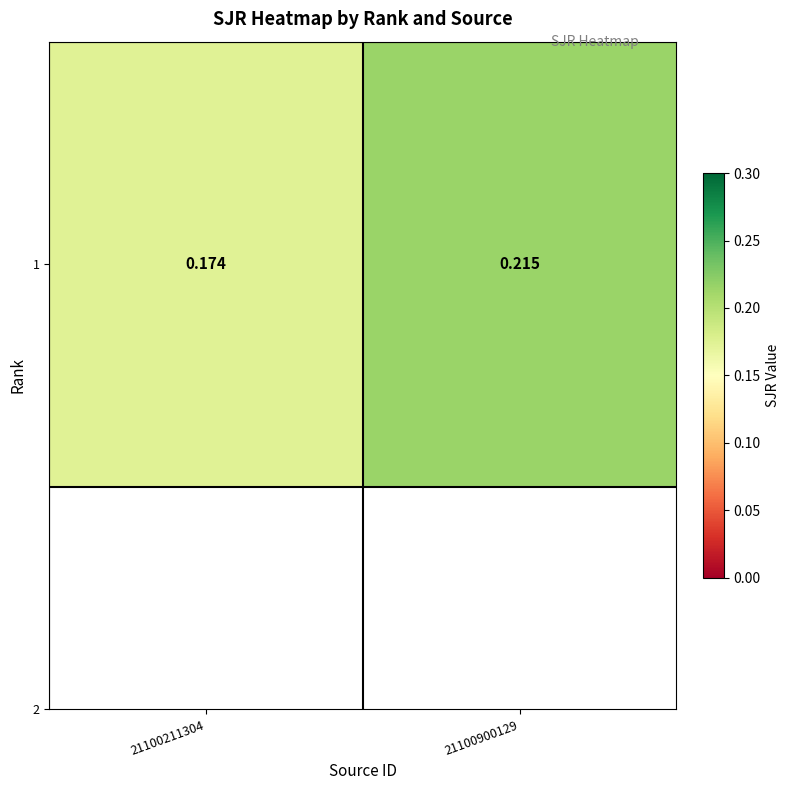

At which label is the value closest to 0?

21100211304